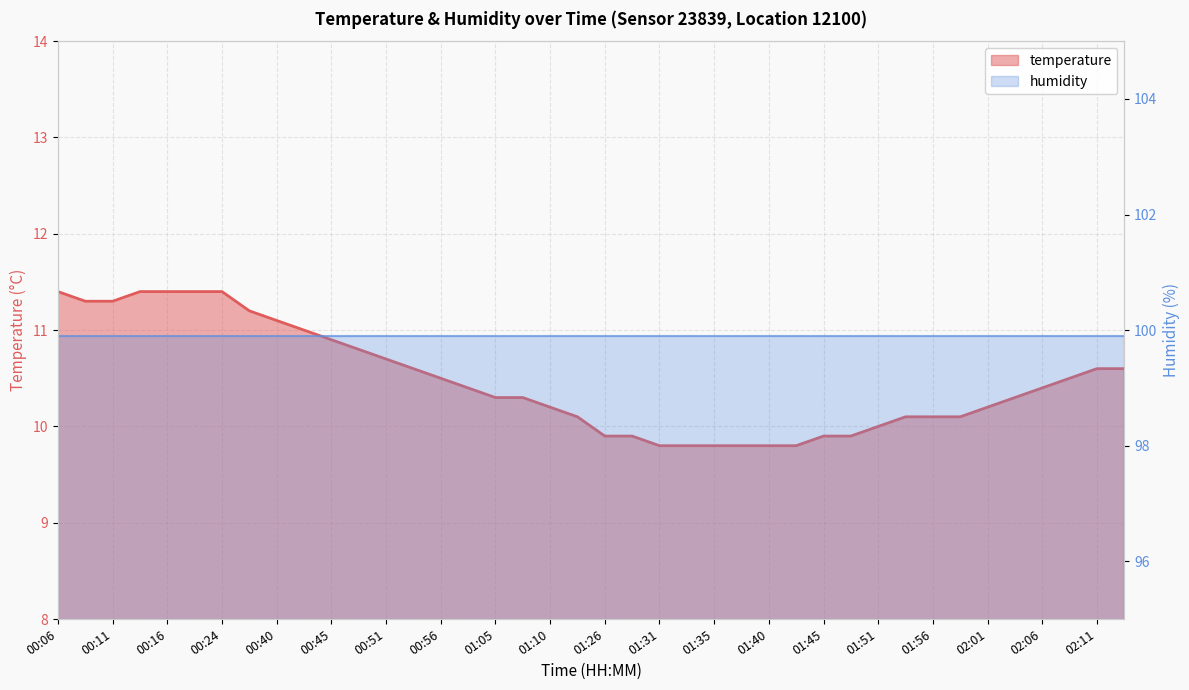

True or false: there are more than 0 points higher than both neighbors.

False